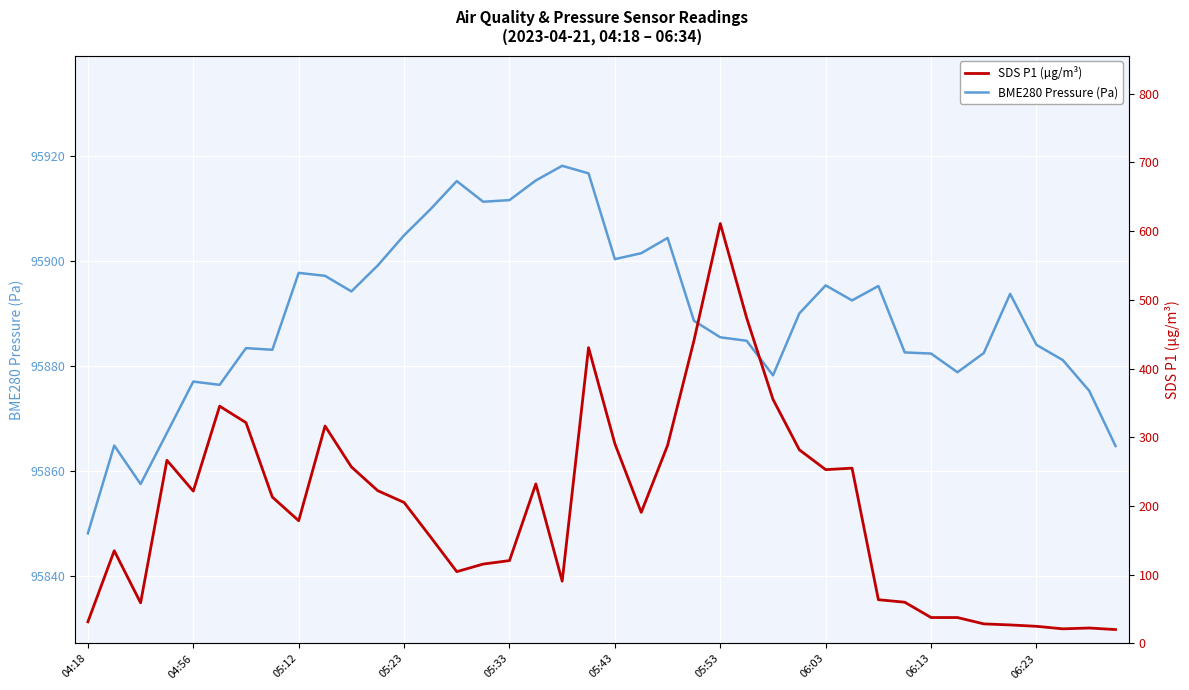

Rank the series by their maximum value, from highest to lowest.

BME280 Pressure (Pa), SDS P1 (µg/m³)